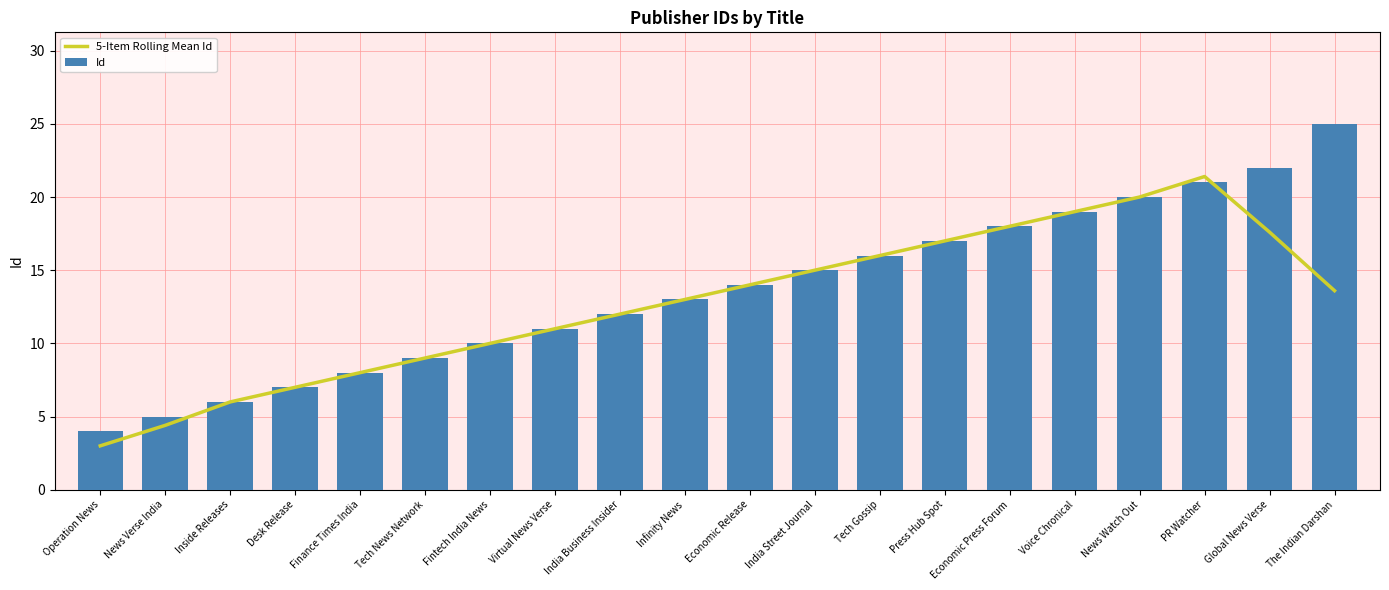

Between News Verse India and PR Watcher, which series saw the biggest shift?

5-Item Rolling Mean Id